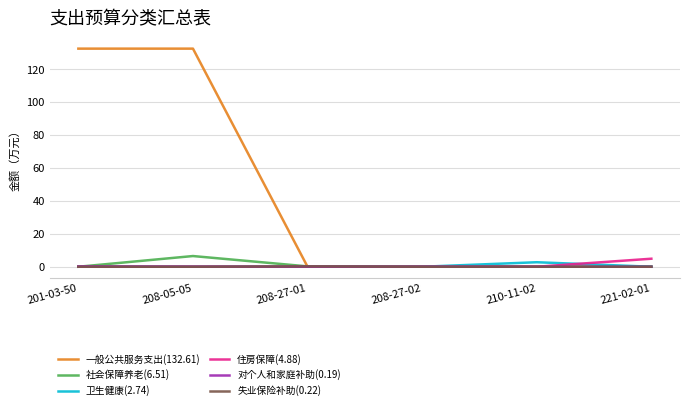

Is this an area chart (filled region under the line)?

No